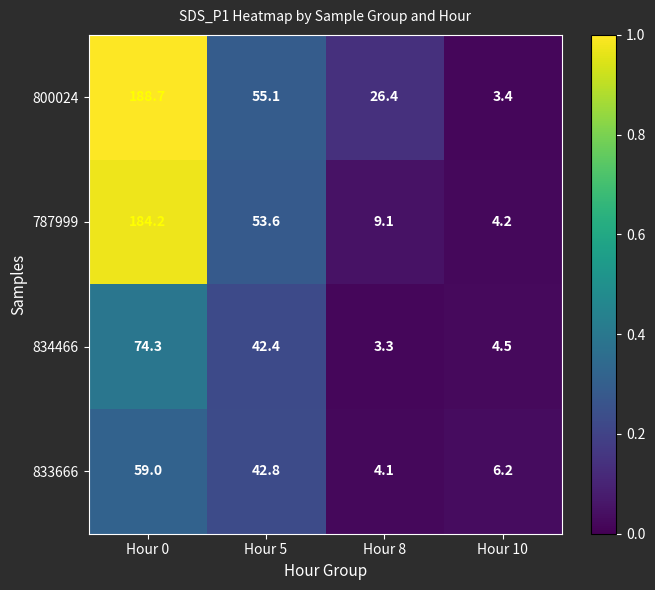

Reading left to right, list all the values displayed in this chart.

800024: Hour 0=188.7	Hour 5=55.1	Hour 8=26.4	Hour 10=3.4
787999: Hour 0=184.2	Hour 5=53.6	Hour 8=9.1	Hour 10=4.2
834466: Hour 0=74.3	Hour 5=42.4	Hour 8=3.3	Hour 10=4.5
833666: Hour 0=59.0	Hour 5=42.8	Hour 8=4.1	Hour 10=6.2